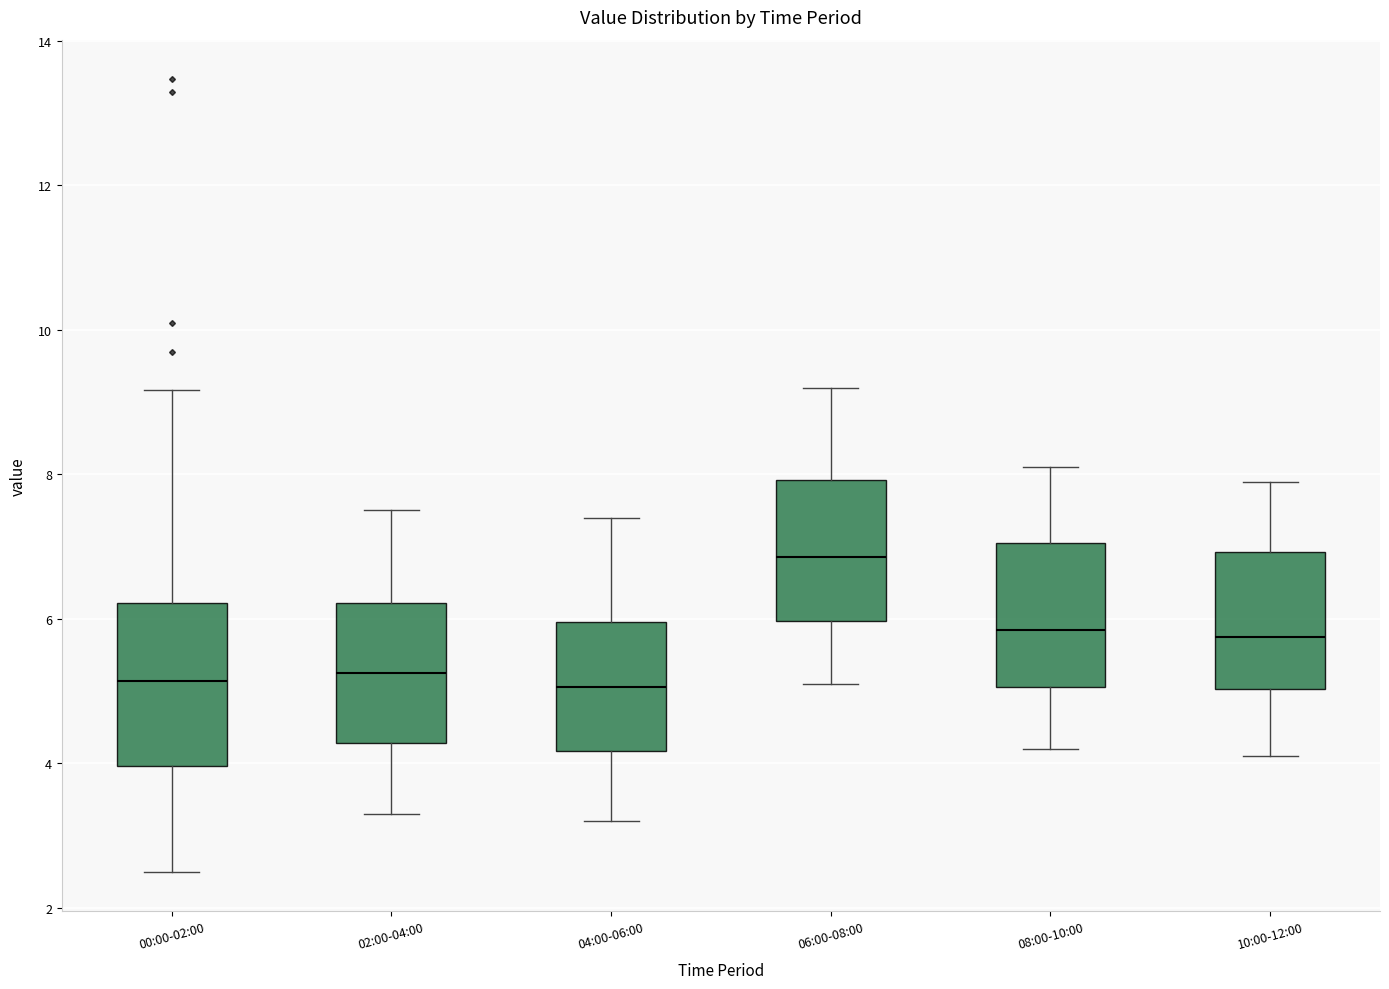

Reading left to right, transcribe this box plot: for each box, give where its median line is, the range the box spans, and where its two whiskers end, as read against the y-axis. The values are not printed on the chart, so give them approximately, as read against the axis.

00:00-02:00: median 5.2, box 4.0 to 6.2, whiskers 2.6 to 9.2
02:00-04:00: median 5.2, box 4.2 to 6.2, whiskers 3.4 to 7.6
04:00-06:00: median 5.0, box 4.2 to 6.0, whiskers 3.2 to 7.4
06:00-08:00: median 6.8, box 6.0 to 8.0, whiskers 5.2 to 9.2
08:00-10:00: median 5.8, box 5.0 to 7.0, whiskers 4.2 to 8.2
10:00-12:00: median 5.8, box 5.0 to 7.0, whiskers 4.2 to 8.0